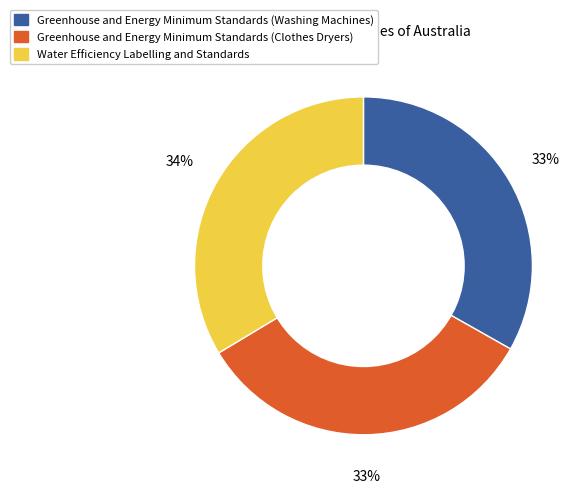

Count the number of slices in the pie.

3